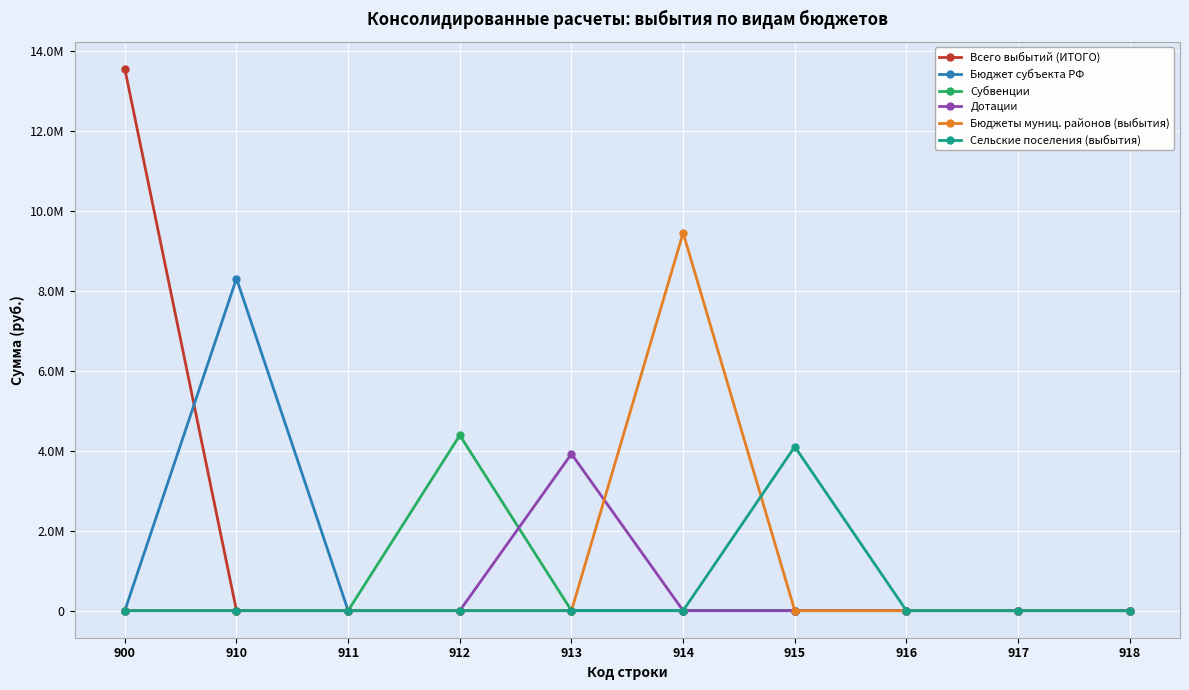

Is this an area chart (filled region under the line)?

No